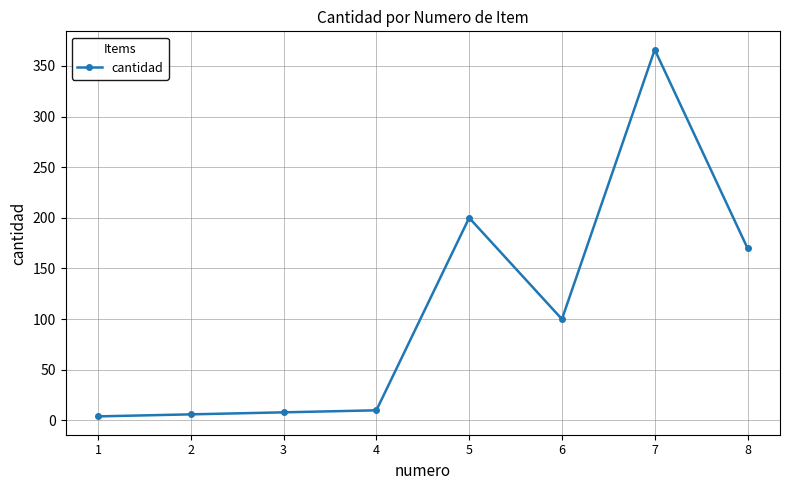

What is the sum of all values?

864